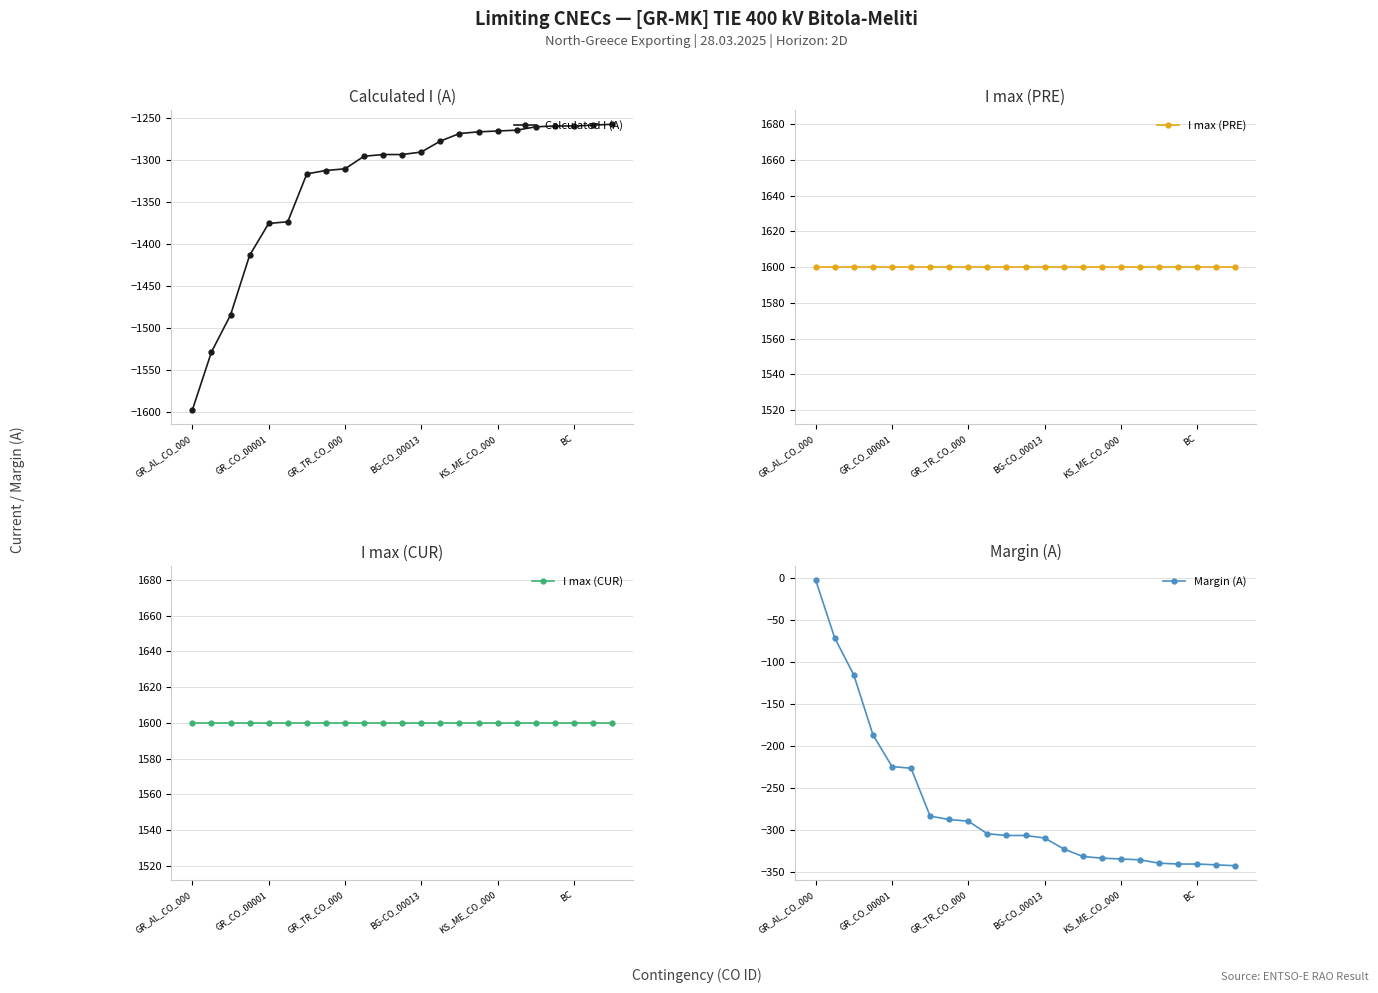

What is the approximate value of Margin (A) at BG-CO_00013, to the nearest 10?

-310